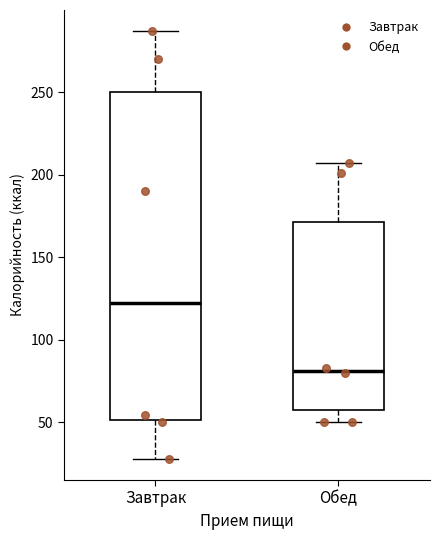

Which box has the lowest median line?

Обед